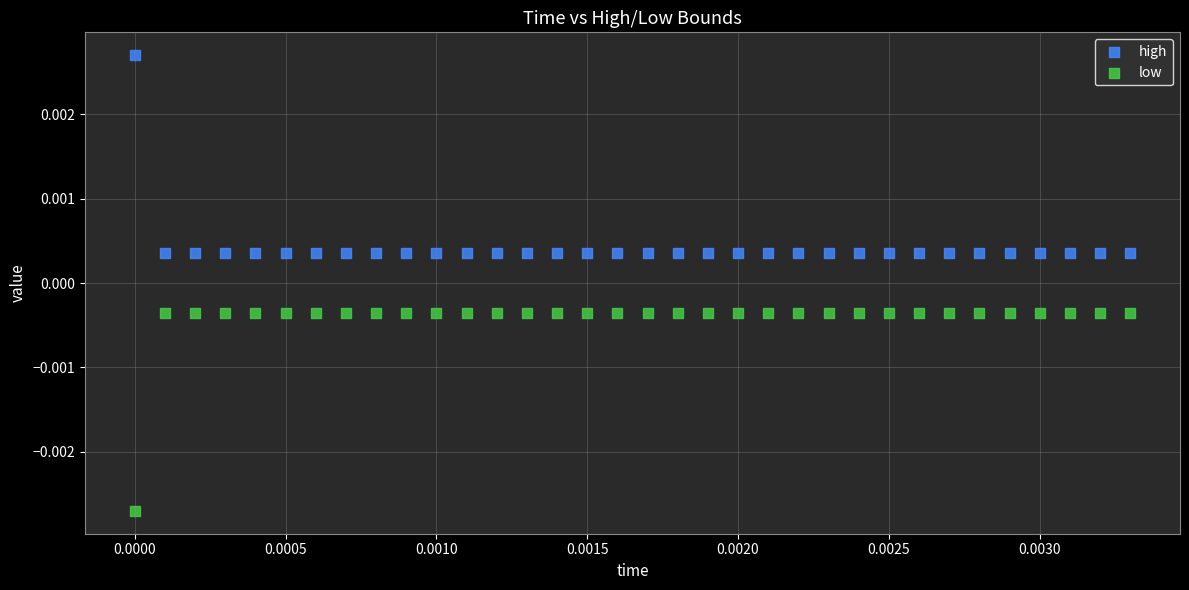

Which series contains the lowest Y value?

low